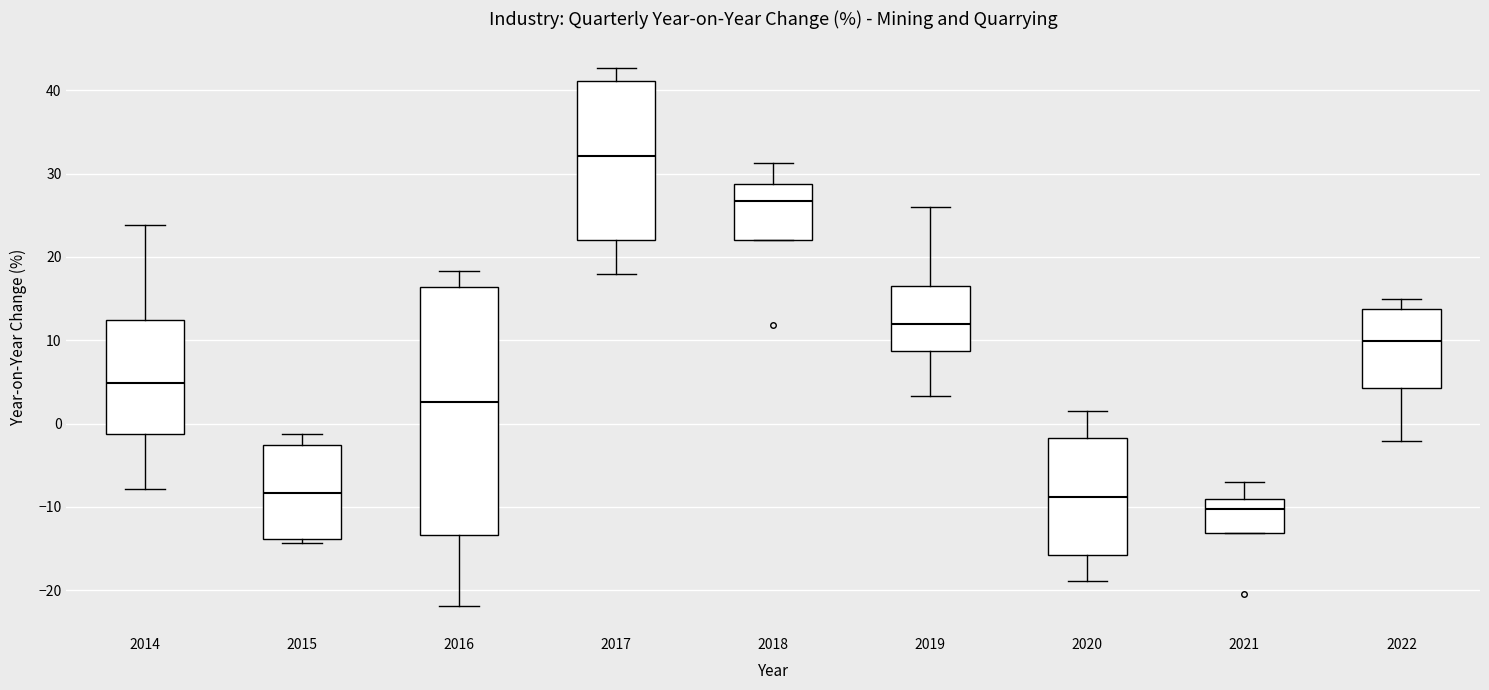

Which box has the lowest median line?

2021